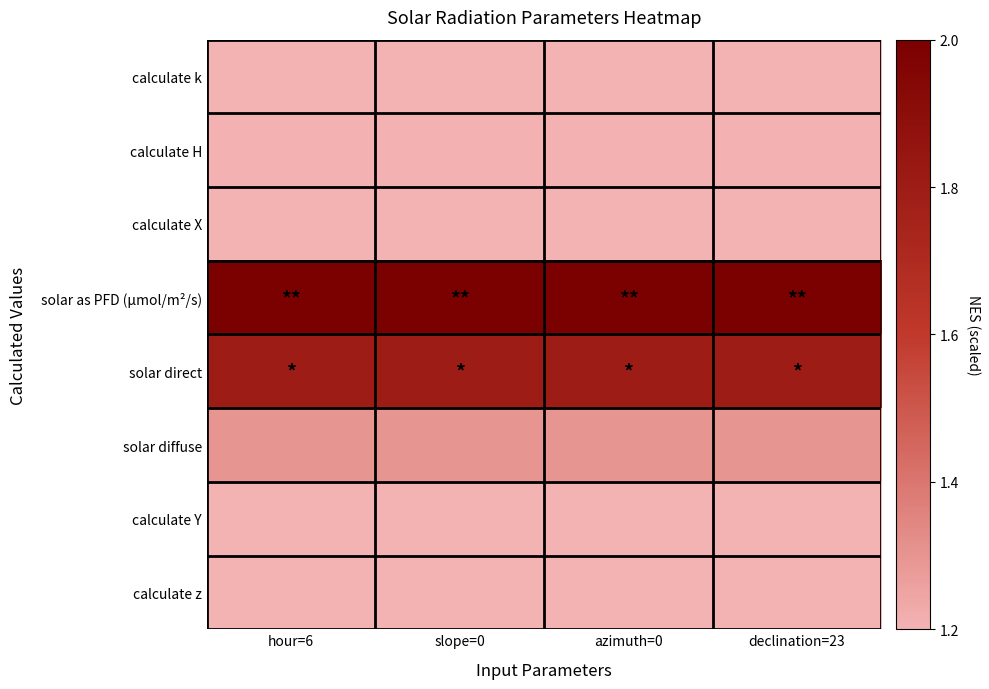

At which category is the sum across all series the highest?

hour=6